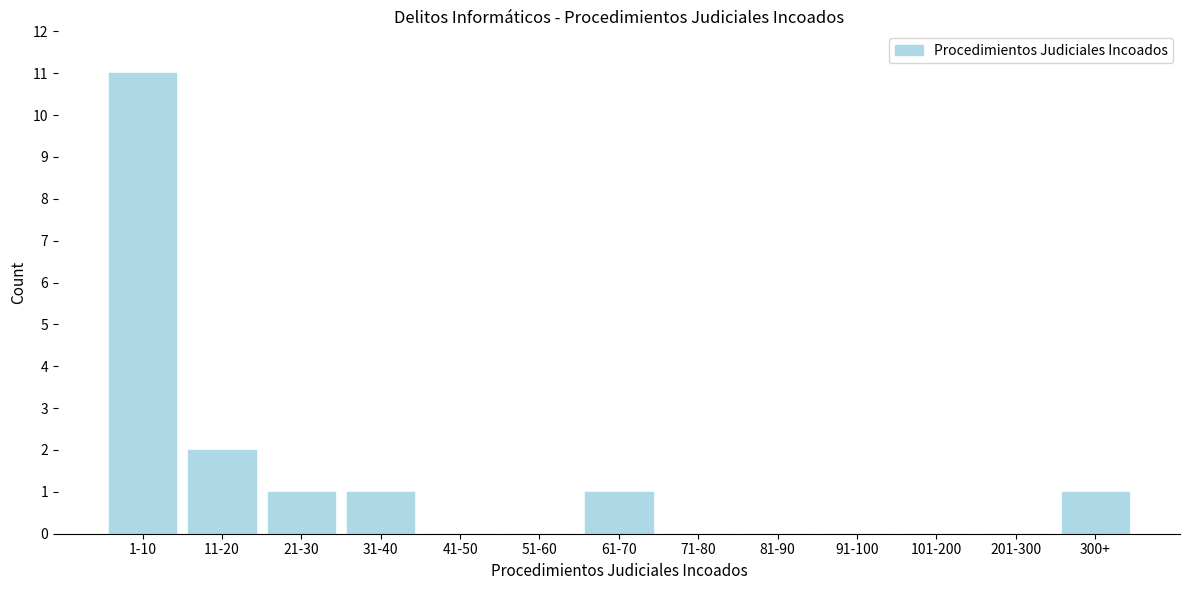

Reading left to right, list all the values displayed in this chart.

1-10=11	11-20=2	21-30=1	31-40=1	41-50=0	51-60=0	61-70=1	71-80=0	81-90=0	91-100=0	101-200=0	201-300=0	300+=1